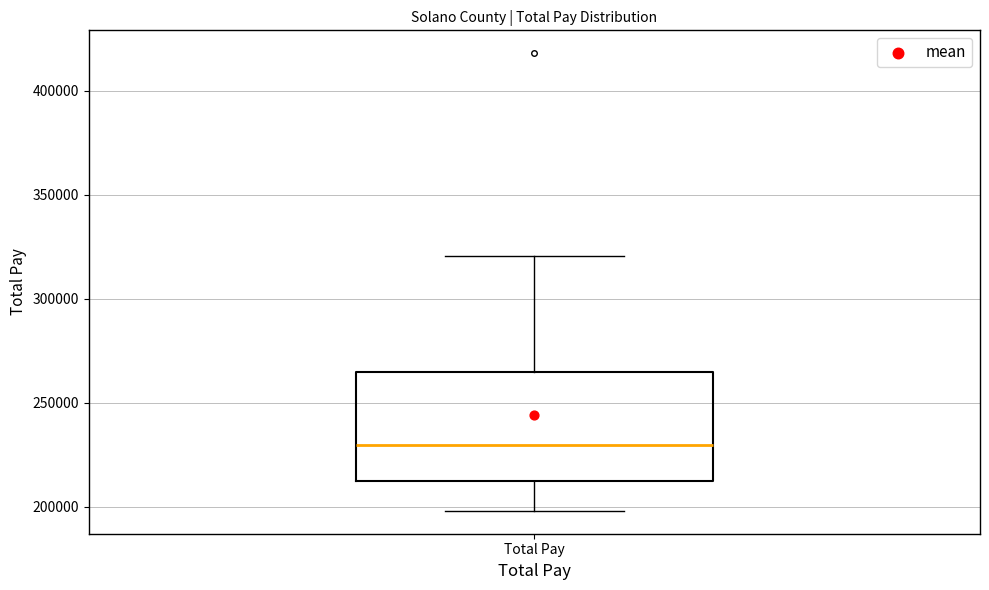

Read this box plot against the y-axis: the position of the median line, the range covered by the box, and the ends of both whiskers. The values are not printed on the chart, so give them approximately, as read against the axis.

median 230000, box 210000 to 265000, whiskers 200000 to 320000